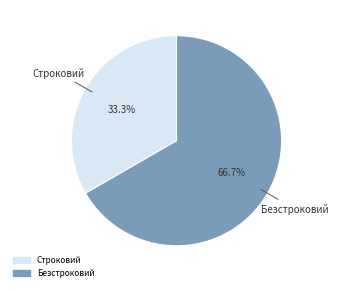

Which slice represents more than half of the pie?

Безстроковий